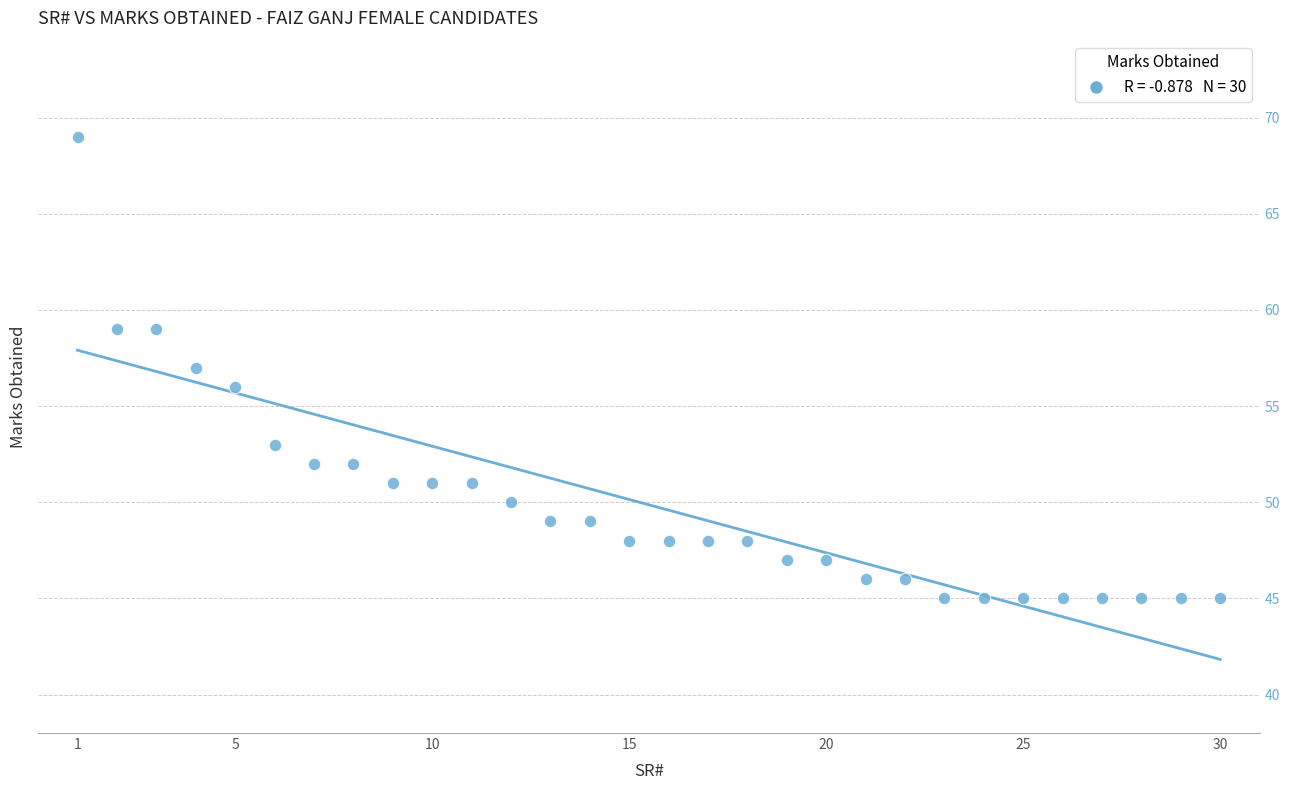

What is the range of X values (max minus min)?

29